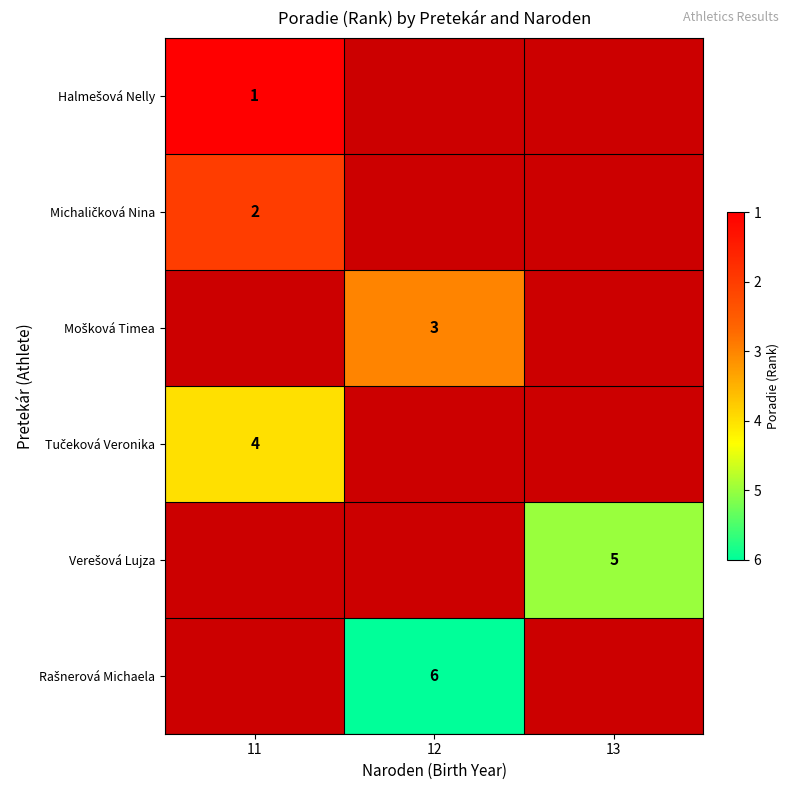

Which category has the lowest value across all series?

12